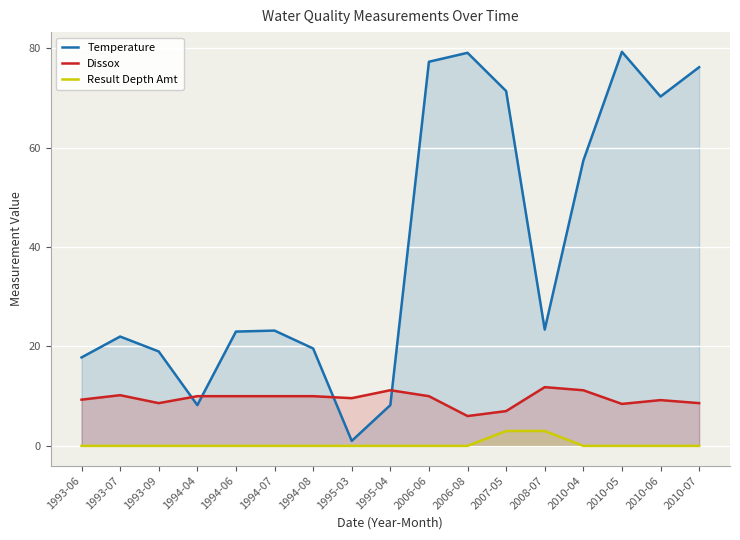

What is the label of the 9th point from the right?

1995-04